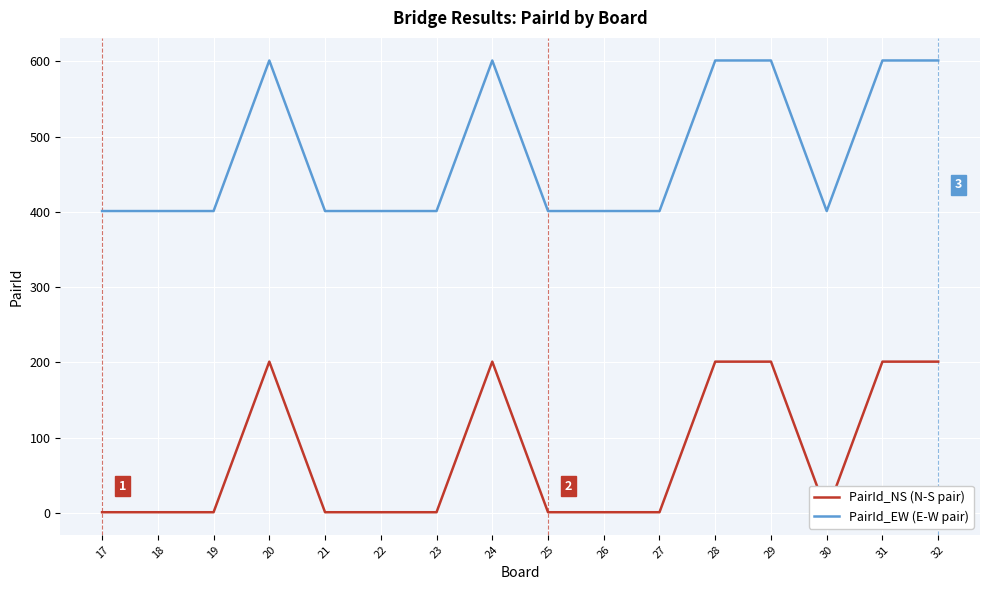

At which category does PairId_EW (E-W pair) reach its first local peak?

20